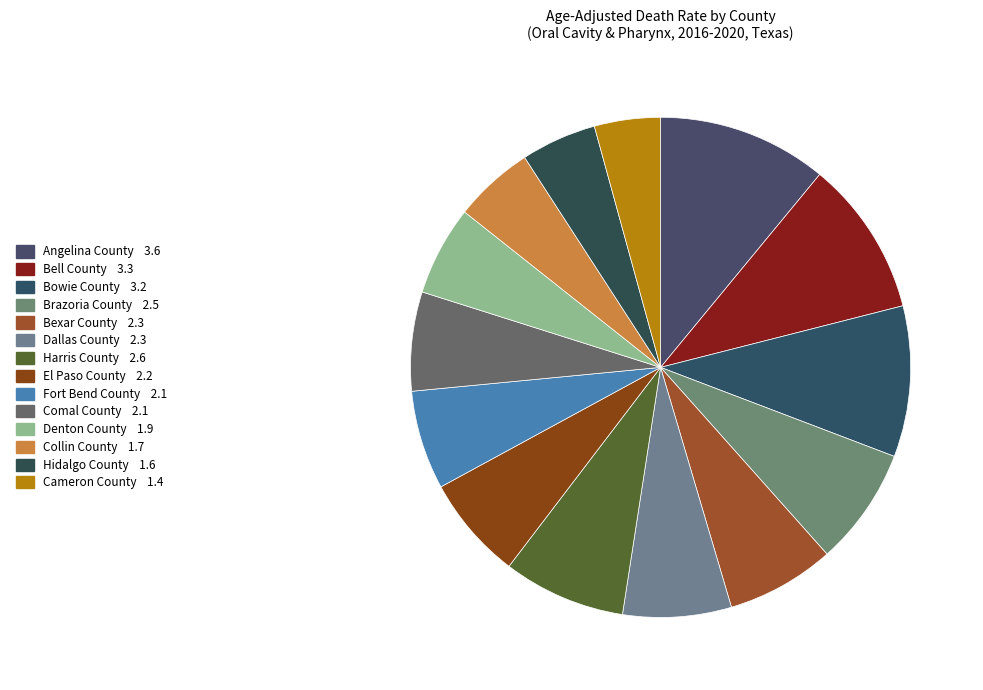

What percentage is NOT represented by Fort Bend County?

93.6%